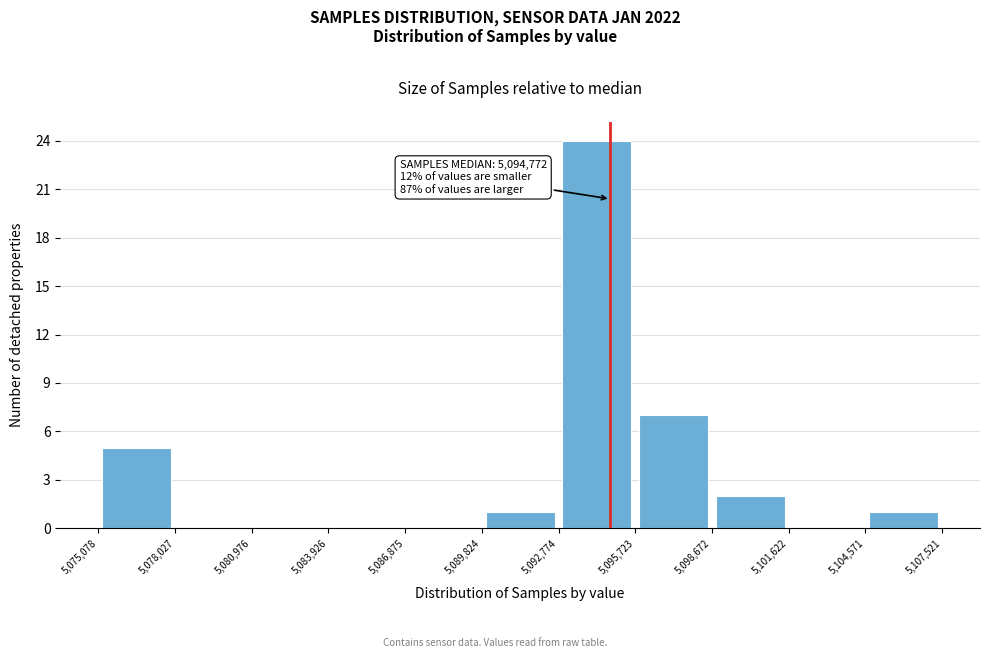

Which range on the x-axis has the tallest bar?

5,092,774 to 5,095,723